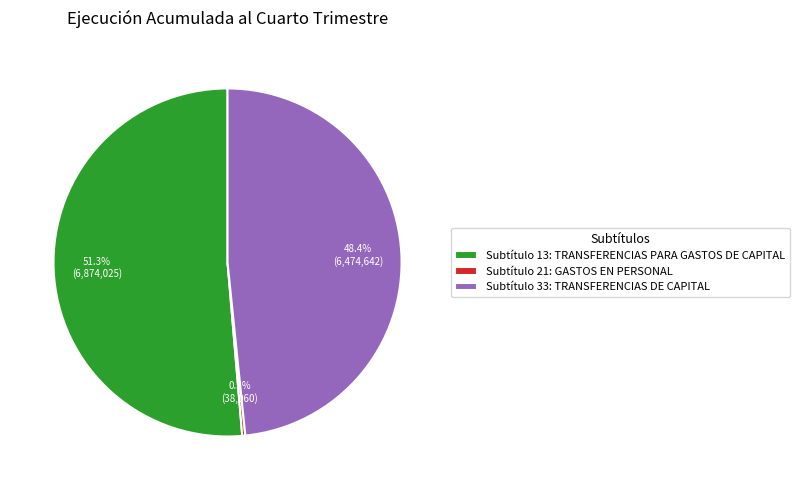

Which has a higher value, Subtítulo 13: TRANSFERENCIAS PARA GASTOS DE CAPITAL or Subtítulo 33: TRANSFERENCIAS DE CAPITAL?

Subtítulo 13: TRANSFERENCIAS PARA GASTOS DE CAPITAL